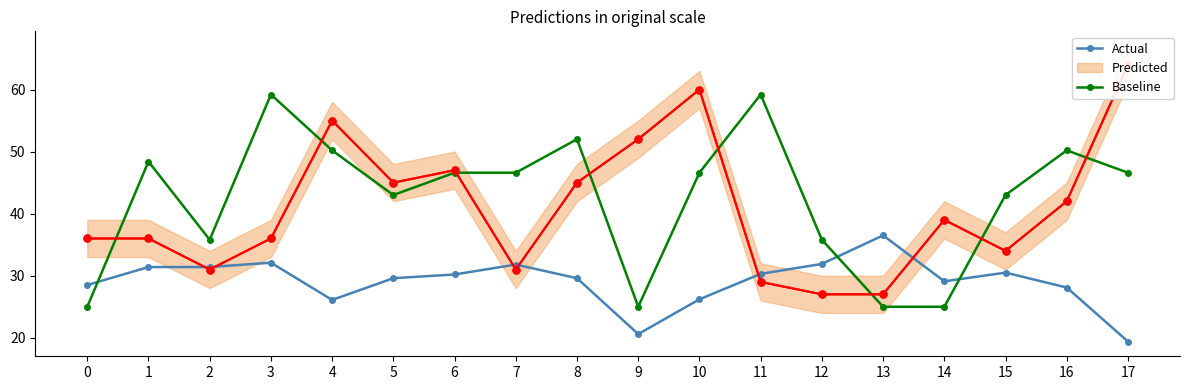

Which series has the widest spread of values?

Baseline